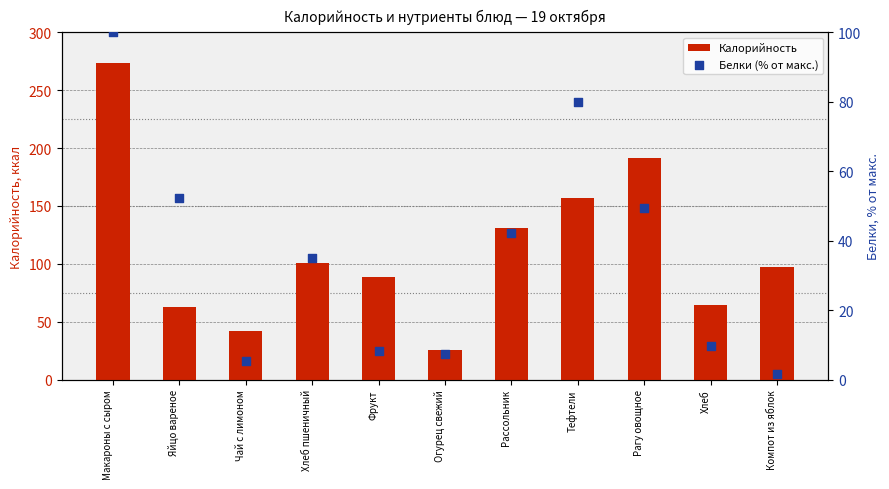

What is the total value across all series at Яйцо вареное?

115.0